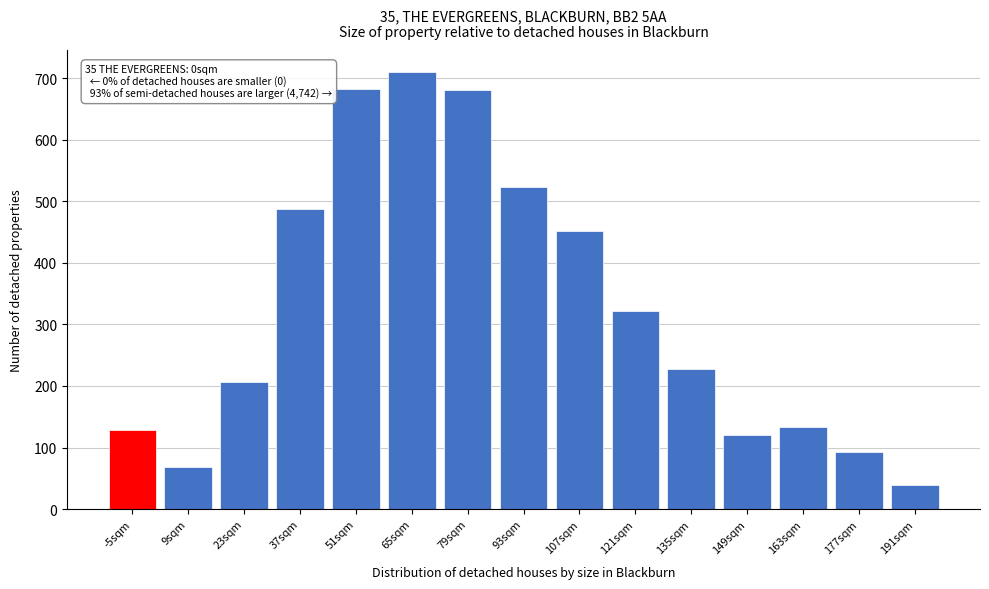

What is the greatest value displayed?

710